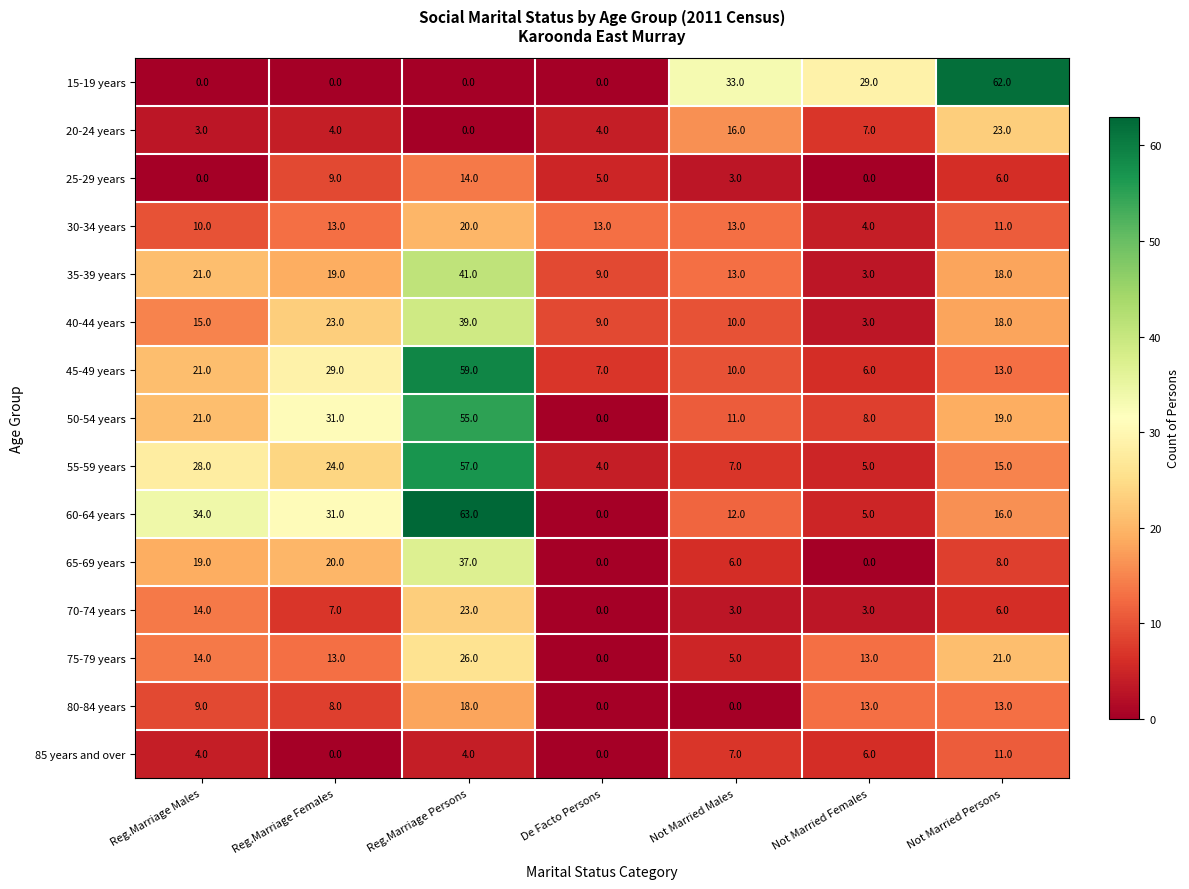

What is the total value across all series at Not Married Males?

149